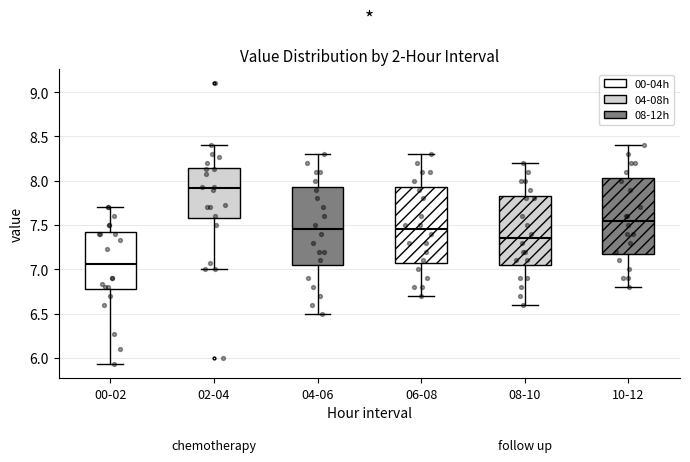

Reading left to right, transcribe this box plot: for each box, give where its median line is, the range the box spans, and where its two whiskers end, as read against the y-axis. The values are not printed on the chart, so give them approximately, as read against the axis.

00-02: median 7.05, box 6.80 to 7.45, whiskers 5.95 to 7.70
02-04: median 7.90, box 7.60 to 8.15, whiskers 7.00 to 8.40
04-06: median 7.45, box 7.05 to 7.95, whiskers 6.50 to 8.30
06-08: median 7.45, box 7.10 to 7.95, whiskers 6.70 to 8.30
08-10: median 7.35, box 7.05 to 7.85, whiskers 6.60 to 8.20
10-12: median 7.55, box 7.20 to 8.05, whiskers 6.80 to 8.40